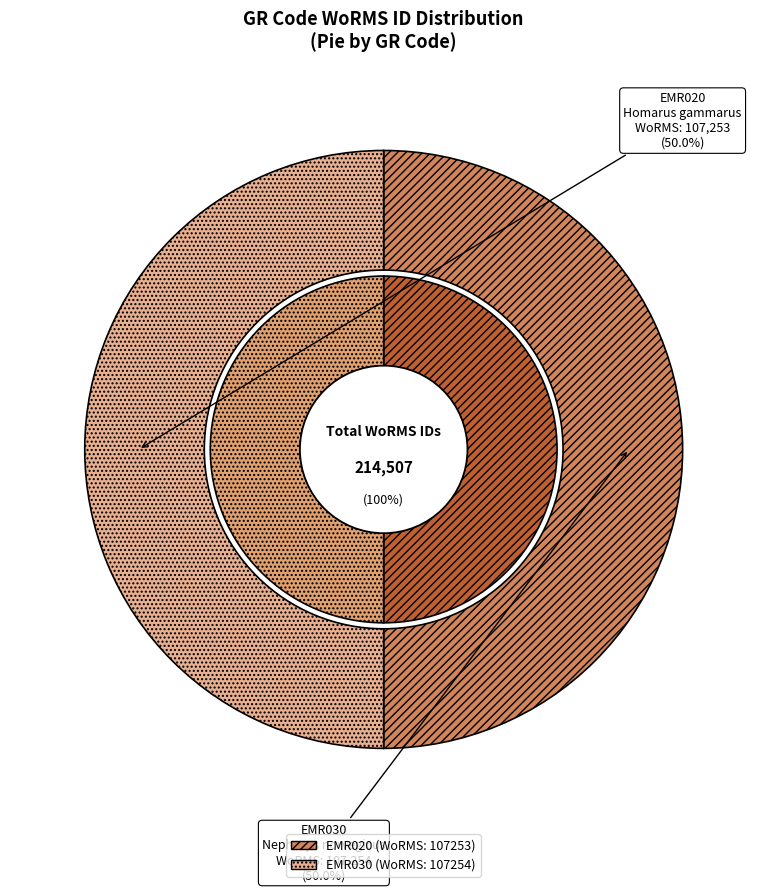

Between EMR030 and EMR020, which is larger?

EMR030